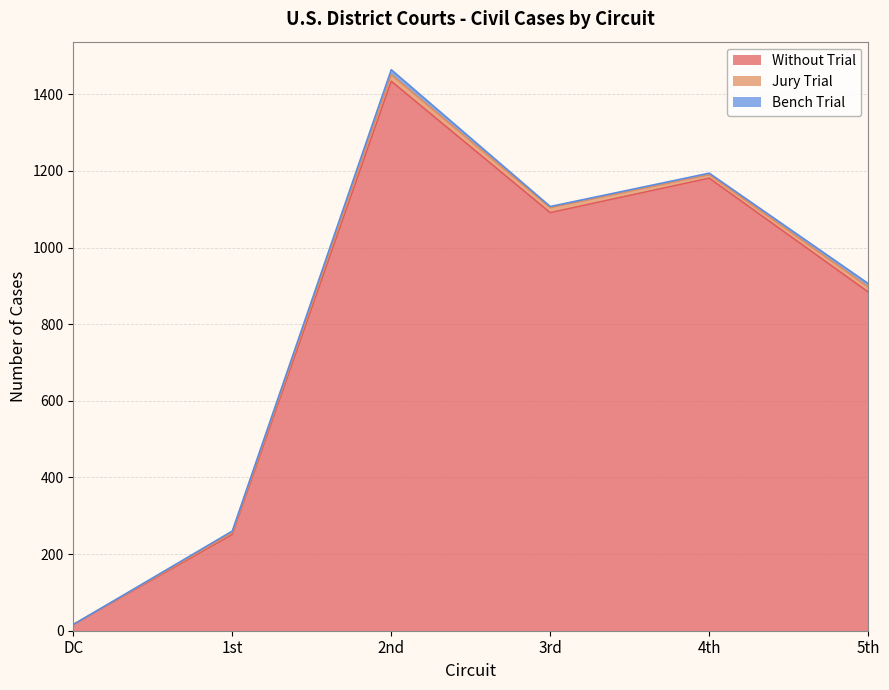

In Without Trial, how many points are lower than both neighbors (excluding endpoints)?

1